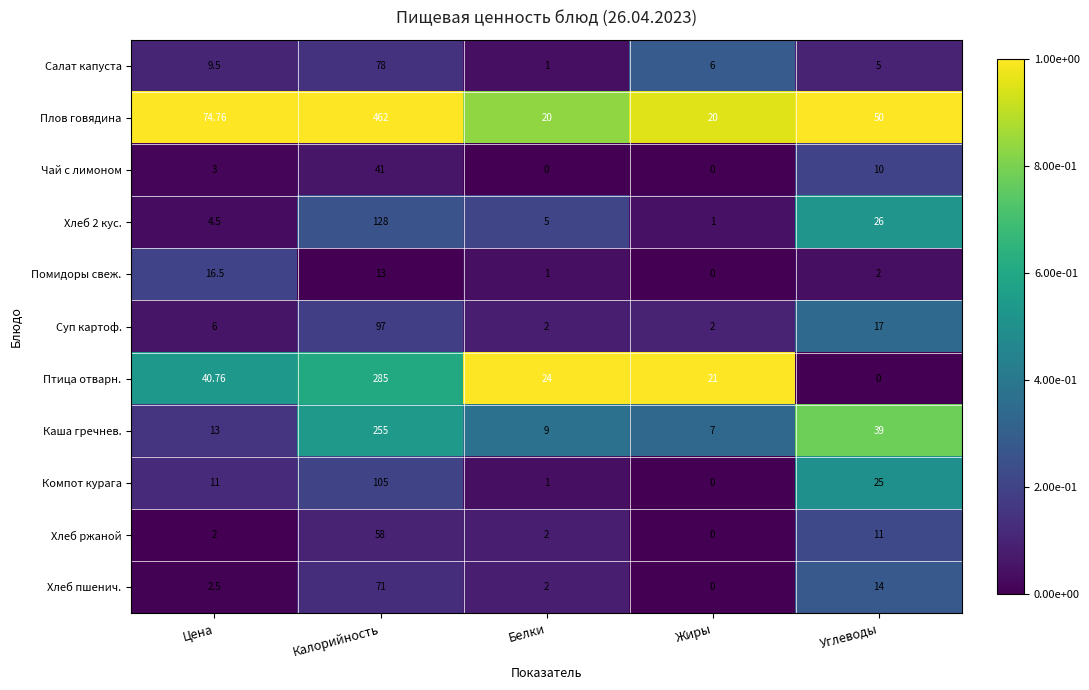

List the labels in order of Салат капуста value, smallest first.

Белки, Углеводы, Жиры, Цена, Калорийность